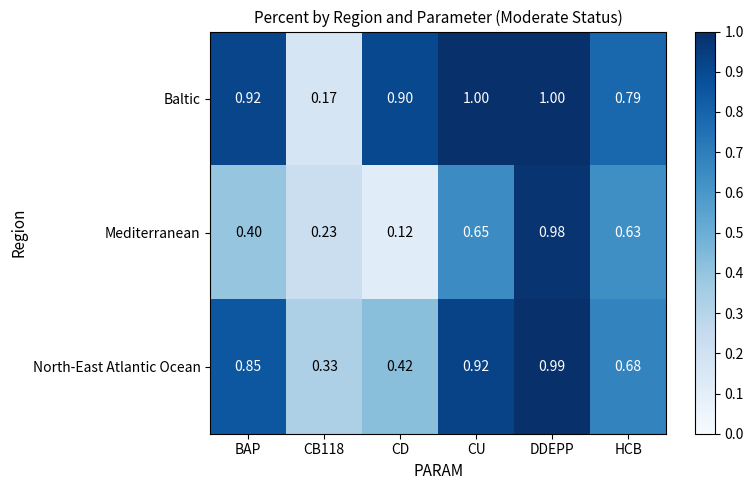

Rank the series by their average value, from highest to lowest.

Baltic, North-East Atlantic Ocean, Mediterranean